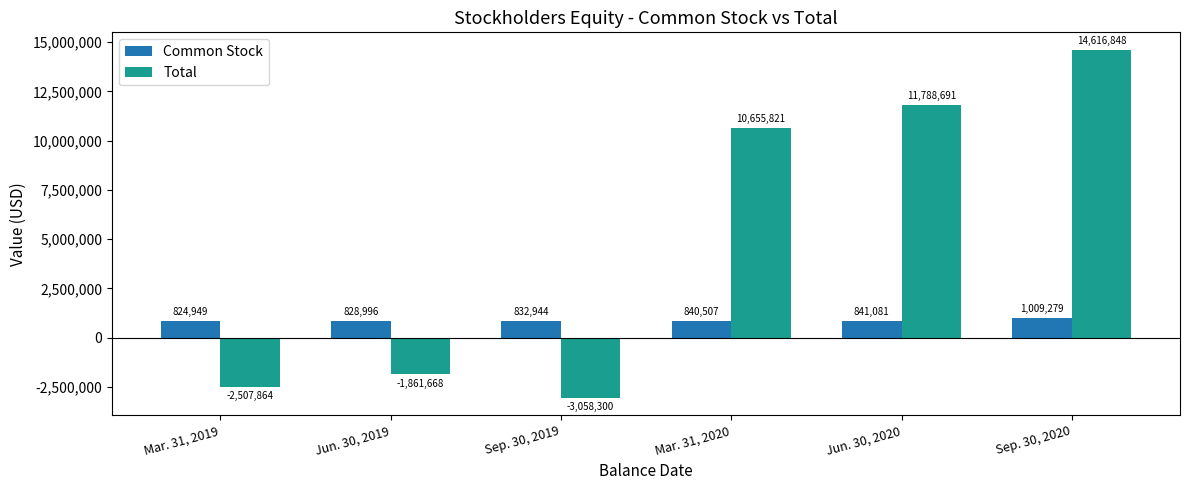

What is the sum of the Total values at Sep. 30, 2020 and Jun. 30, 2020?

26405539